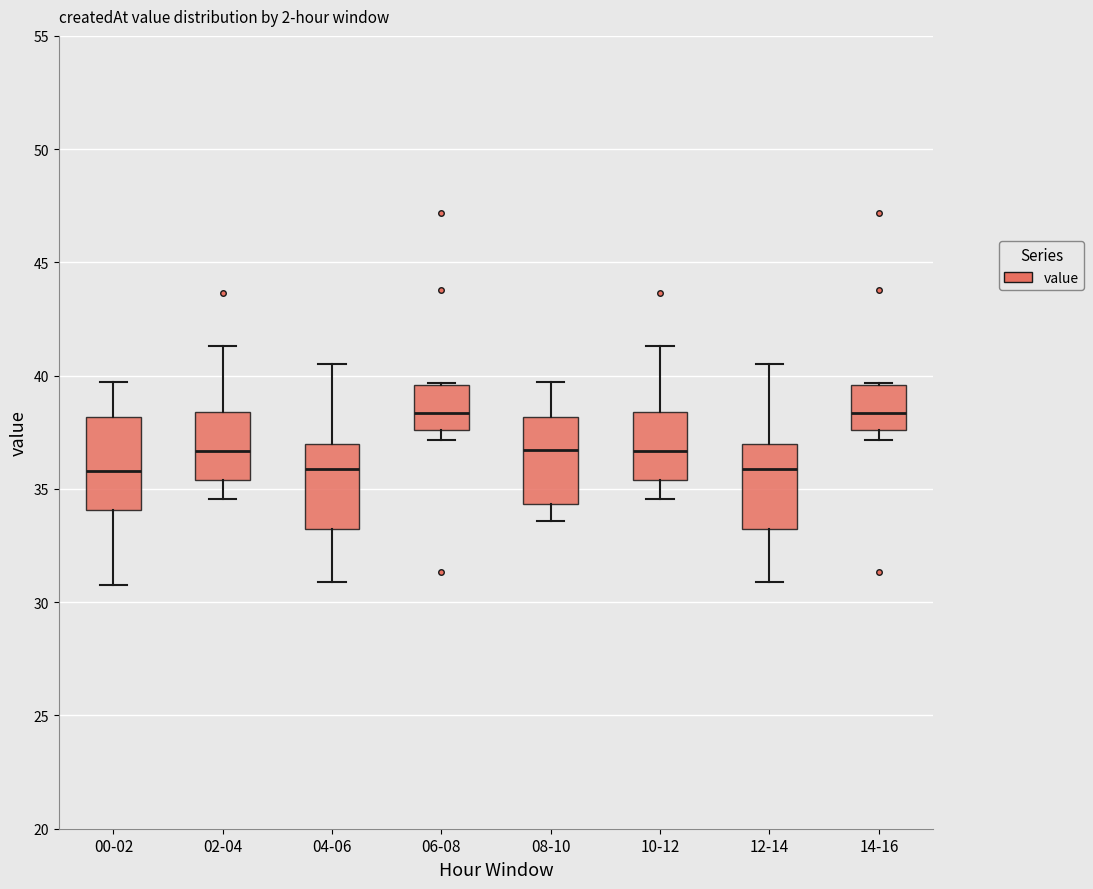

Where does the upper whisker of the box for 02-04 end on the y-axis? The values are not printed on the chart, so give them approximately, as read against the axis.

41.5